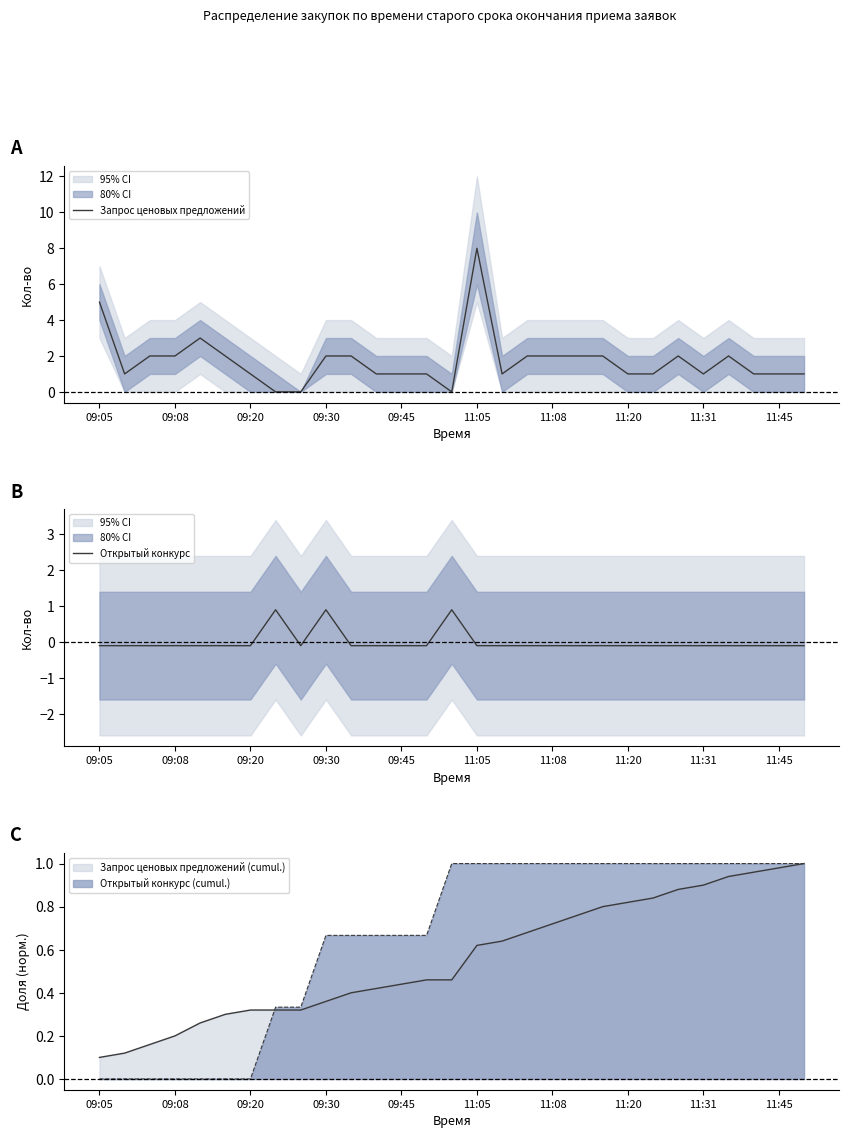

Is the value of Открытый конкурс at 15 greater than the value of Запрос ценовых предложений at 09:45?

No